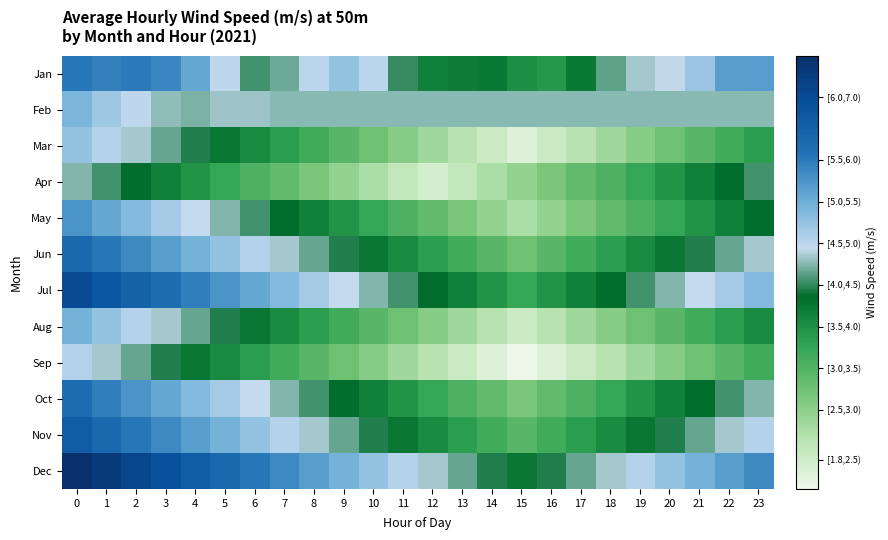

Reading left to right, what are all the values shown in this chart?

Jan: 0=5.8	1=5.7	2=5.8	3=5.6	4=5.3	5=4.7	6=4.3	7=4.4	8=4.8	9=5.0	10=4.8	11=4.3	12=3.9	13=3.9	14=4.0	15=3.8	16=3.6	17=4.0	18=4.4	19=4.6	20=4.7	21=5.0	22=5.4	23=5.4
Feb: 0=5.2	1=4.9	2=4.7	3=4.5	4=4.5	5=4.6	6=4.6	7=4.5	8=4.5	9=4.5	10=4.5	11=4.5	12=4.5	13=4.5	14=4.5	15=4.5	16=4.5	17=4.5	18=4.5	19=4.5	20=4.5	21=4.5	22=4.5	23=4.5
Mar: 0=5.0	1=4.8	2=4.6	3=4.4	4=4.2	5=4.0	6=3.8	7=3.6	8=3.4	9=3.2	10=3.0	11=2.8	12=2.6	13=2.4	14=2.2	15=2.0	16=2.2	17=2.4	18=2.6	19=2.8	20=3.0	21=3.2	22=3.4	23=3.6
Apr: 0=4.5	1=4.3	2=4.1	3=3.9	4=3.7	5=3.5	6=3.3	7=3.1	8=2.9	9=2.7	10=2.5	11=2.3	12=2.1	13=2.3	14=2.5	15=2.7	16=2.9	17=3.1	18=3.3	19=3.5	20=3.7	21=3.9	22=4.1	23=4.3
May: 0=5.5	1=5.3	2=5.1	3=4.9	4=4.7	5=4.5	6=4.3	7=4.1	8=3.9	9=3.7	10=3.5	11=3.3	12=3.1	13=2.9	14=2.7	15=2.5	16=2.7	17=2.9	18=3.1	19=3.3	20=3.5	21=3.7	22=3.9	23=4.1
Jun: 0=6.0	1=5.8	2=5.6	3=5.4	4=5.2	5=5.0	6=4.8	7=4.6	8=4.4	9=4.2	10=4.0	11=3.8	12=3.6	13=3.4	14=3.2	15=3.0	16=3.2	17=3.4	18=3.6	19=3.8	20=4.0	21=4.2	22=4.4	23=4.6
Jul: 0=6.5	1=6.3	2=6.1	3=5.9	4=5.7	5=5.5	6=5.3	7=5.1	8=4.9	9=4.7	10=4.5	11=4.3	12=4.1	13=3.9	14=3.7	15=3.5	16=3.7	17=3.9	18=4.1	19=4.3	20=4.5	21=4.7	22=4.9	23=5.1
Aug: 0=5.2	1=5.0	2=4.8	3=4.6	4=4.4	5=4.2	6=4.0	7=3.8	8=3.6	9=3.4	10=3.2	11=3.0	12=2.8	13=2.6	14=2.4	15=2.2	16=2.4	17=2.6	18=2.8	19=3.0	20=3.2	21=3.4	22=3.6	23=3.8
Sep: 0=4.8	1=4.6	2=4.4	3=4.2	4=4.0	5=3.8	6=3.6	7=3.4	8=3.2	9=3.0	10=2.8	11=2.6	12=2.4	13=2.2	14=2.0	15=1.8	16=2.0	17=2.2	18=2.4	19=2.6	20=2.8	21=3.0	22=3.2	23=3.4
Oct: 0=5.9	1=5.7	2=5.5	3=5.3	4=5.1	5=4.9	6=4.7	7=4.5	8=4.3	9=4.1	10=3.9	11=3.7	12=3.5	13=3.3	14=3.1	15=2.9	16=3.1	17=3.3	18=3.5	19=3.7	20=3.9	21=4.1	22=4.3	23=4.5
Nov: 0=6.2	1=6.0	2=5.8	3=5.6	4=5.4	5=5.2	6=5.0	7=4.8	8=4.6	9=4.4	10=4.2	11=4.0	12=3.8	13=3.6	14=3.4	15=3.2	16=3.4	17=3.6	18=3.8	19=4.0	20=4.2	21=4.4	22=4.6	23=4.8
Dec: 0=7.0	1=6.8	2=6.6	3=6.4	4=6.2	5=6.0	6=5.8	7=5.6	8=5.4	9=5.2	10=5.0	11=4.8	12=4.6	13=4.4	14=4.2	15=4.0	16=4.2	17=4.4	18=4.6	19=4.8	20=5.0	21=5.2	22=5.4	23=5.6